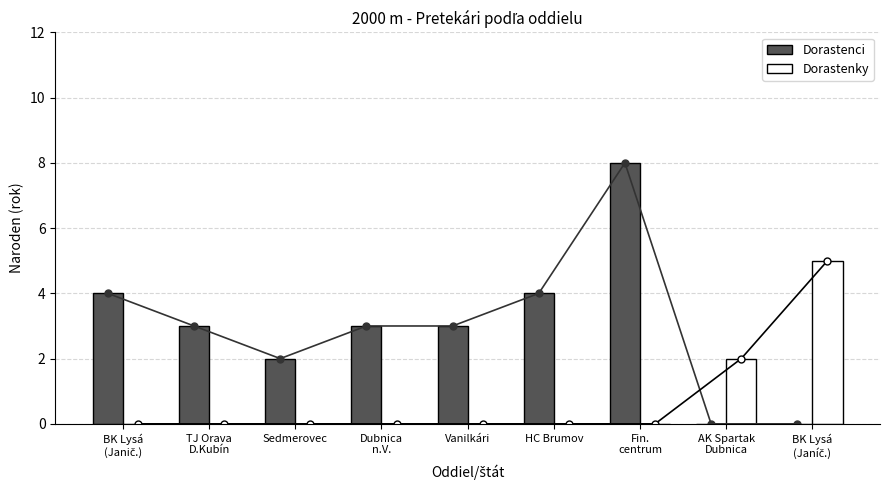

What is the difference between the maximum and minimum values in the Dorastenky series?

5